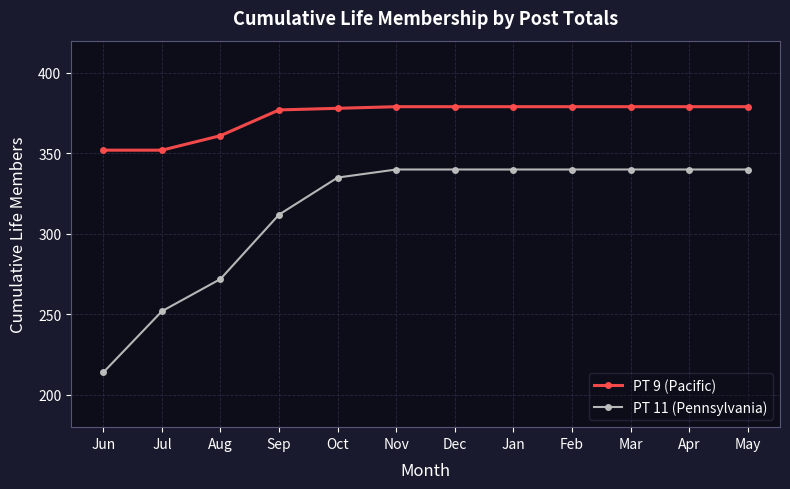

What is the minimum value for PT 9 (Pacific)?

352